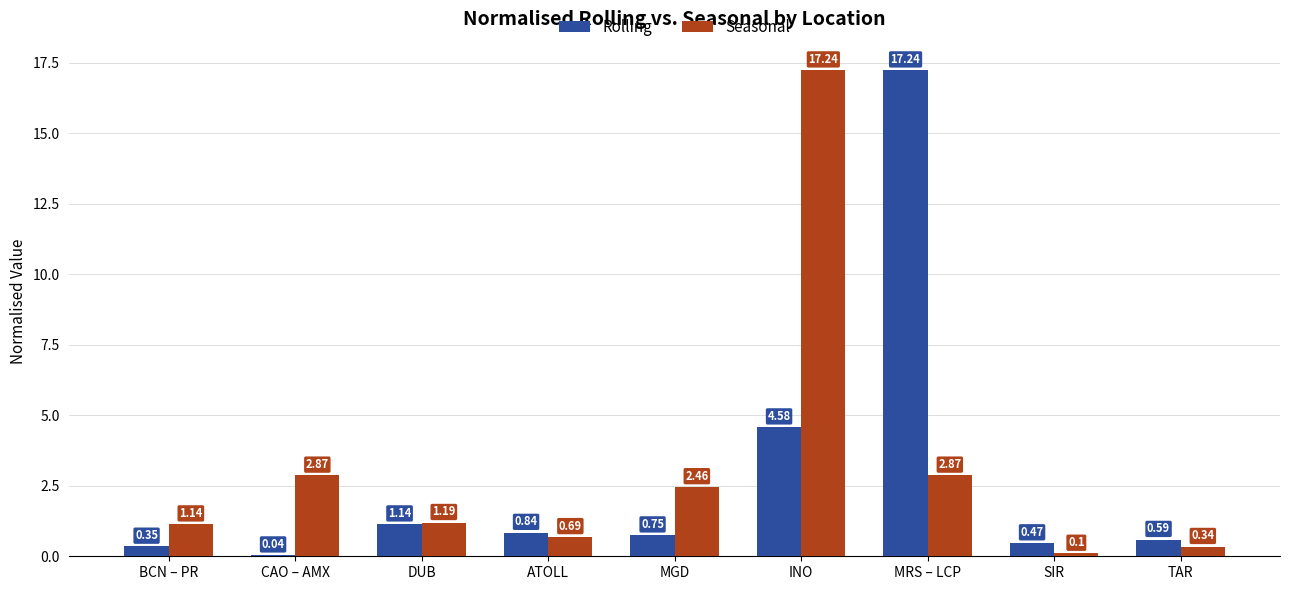

Which series has the largest total across all categories?

Seasonal